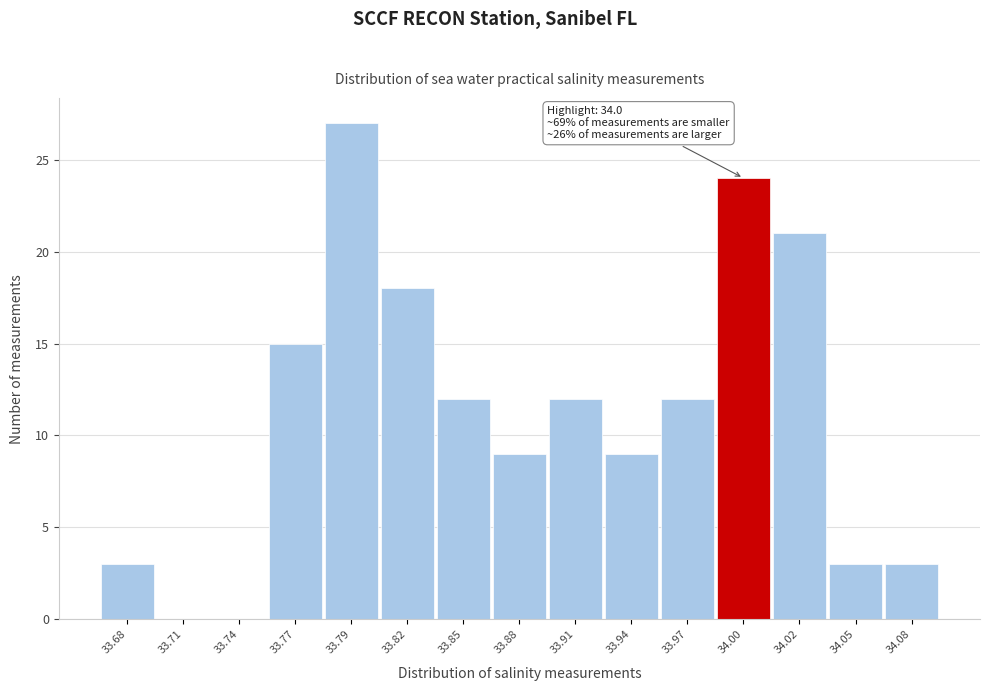

Reading left to right, list all the values displayed in this chart.

33.68=3	33.71=0	33.74=0	33.77=15	33.79=27	33.82=18	33.85=12	33.88=9	33.91=12	33.94=9	33.97=12	34.00=24	34.02=21	34.05=3	34.08=3